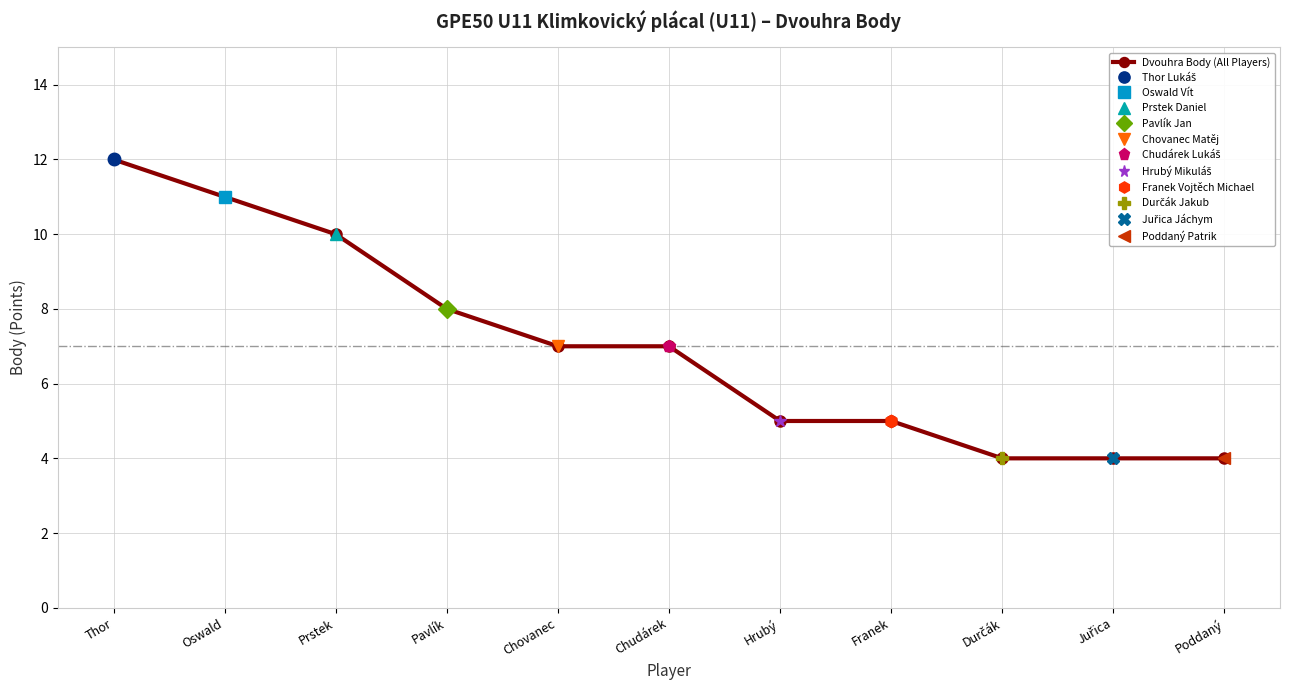

What is the label of the 11th point from the right?

Thor